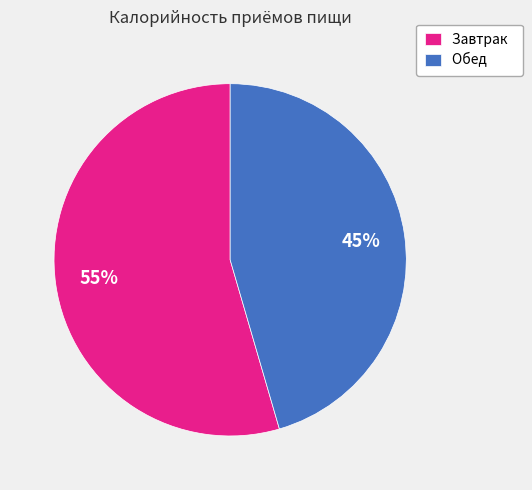

To the nearest percent, what percentage of the pie is Обед?

45%